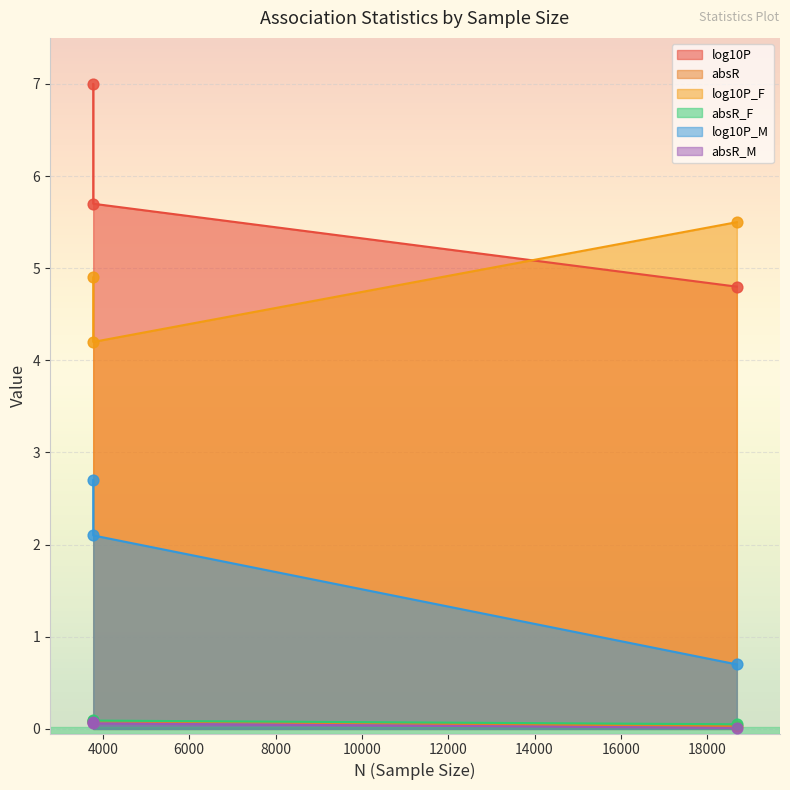

What is the total value across all series at 18687?

11.1